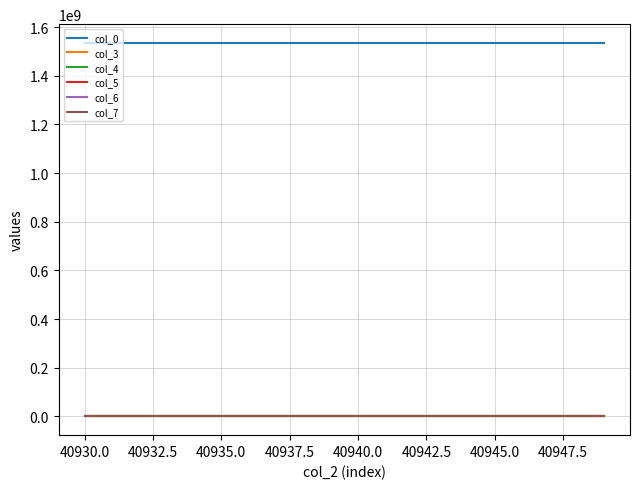

Which series has the largest total across all categories?

col_0